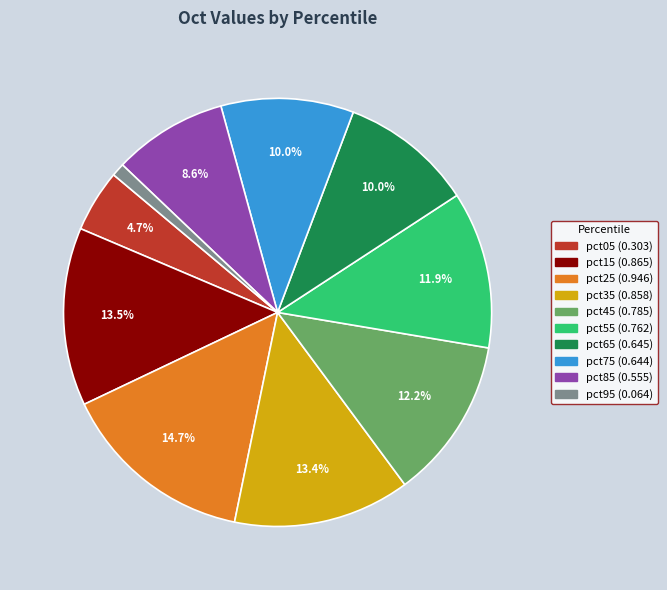

Does any single category account for the majority?

No